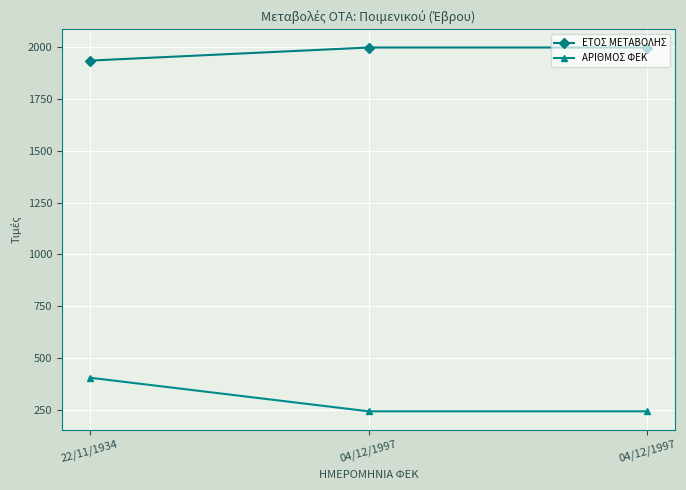

How many distinct data groups are displayed?

2